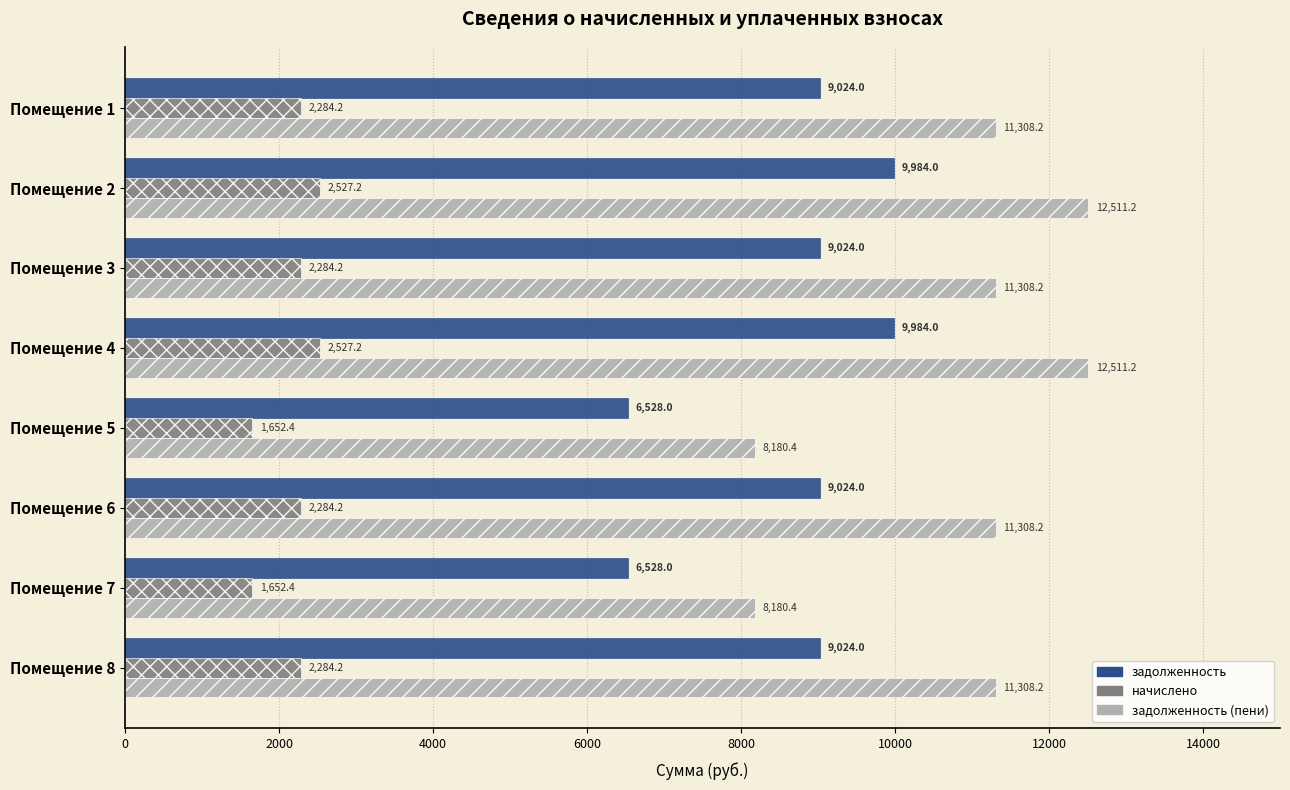

Which series has the largest total across all categories?

задолженность (пени)